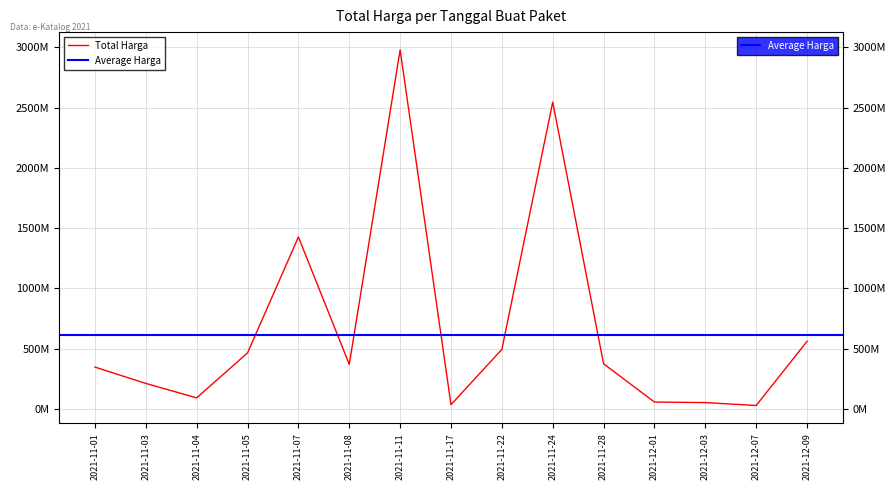

Where is the first local maximum?

2021-11-07